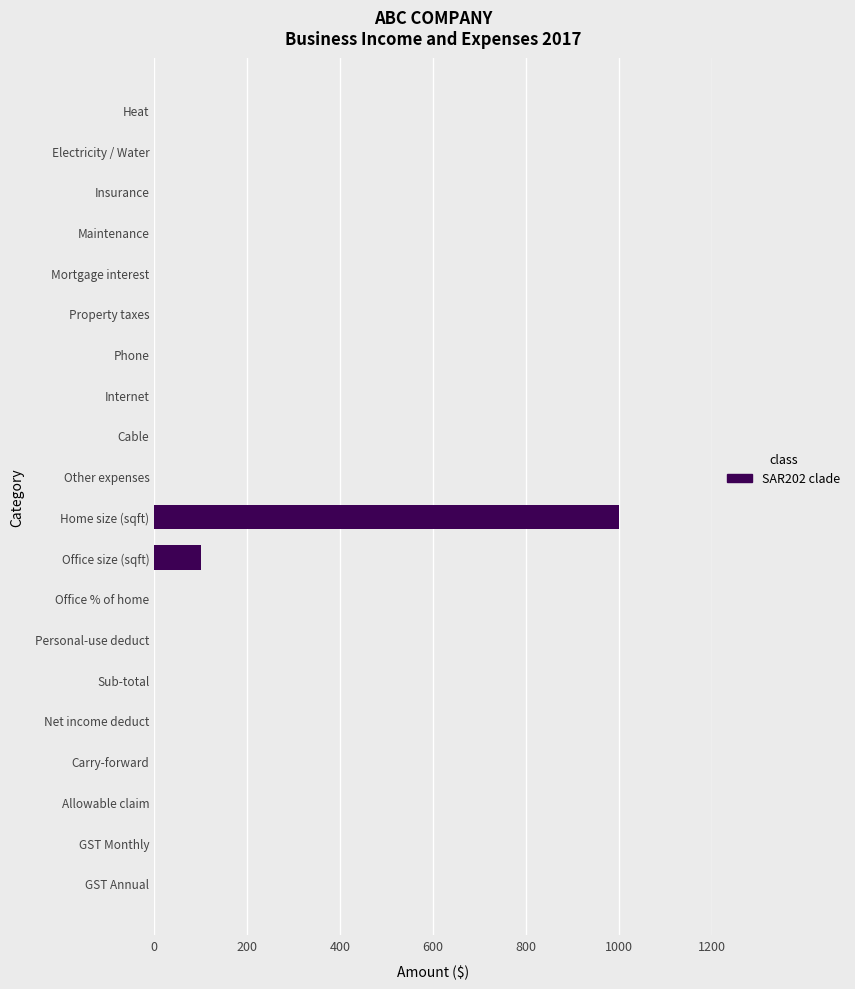

Reading bottom to top, transcribe all the data shown in this chart.

GST Annual=0	GST Monthly=0	Allowable claim=0	Carry-forward=0	Net income deduct=0	Sub-total=0	Personal-use deduct=0	Office % of home=0	Office size (sqft)=100	Home size (sqft)=1000	Other expenses=0	Cable=0	Internet=0	Phone=0	Property taxes=0	Mortgage interest=0	Maintenance=0	Insurance=0	Electricity / Water=0	Heat=0